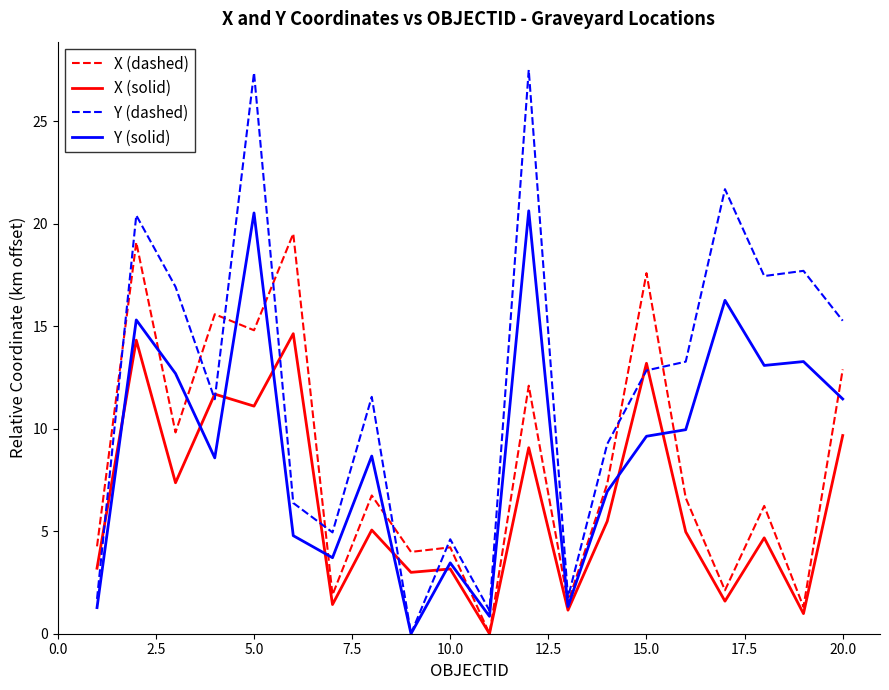

Rank the series by their maximum value, from highest to lowest.

Y (dashed), Y (solid), X (dashed), X (solid)